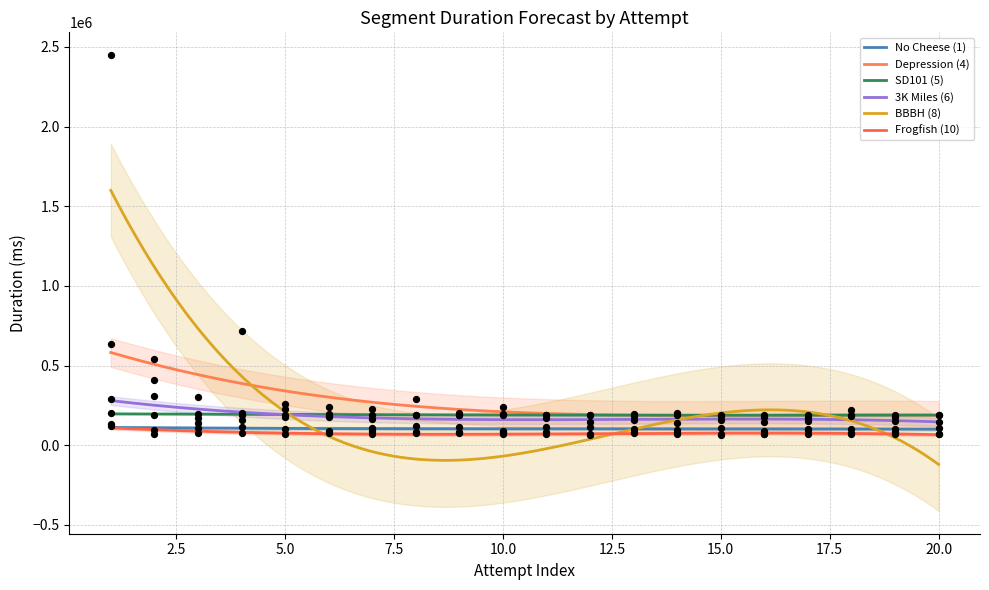

Which series has the largest total across all categories?

Depression (4)